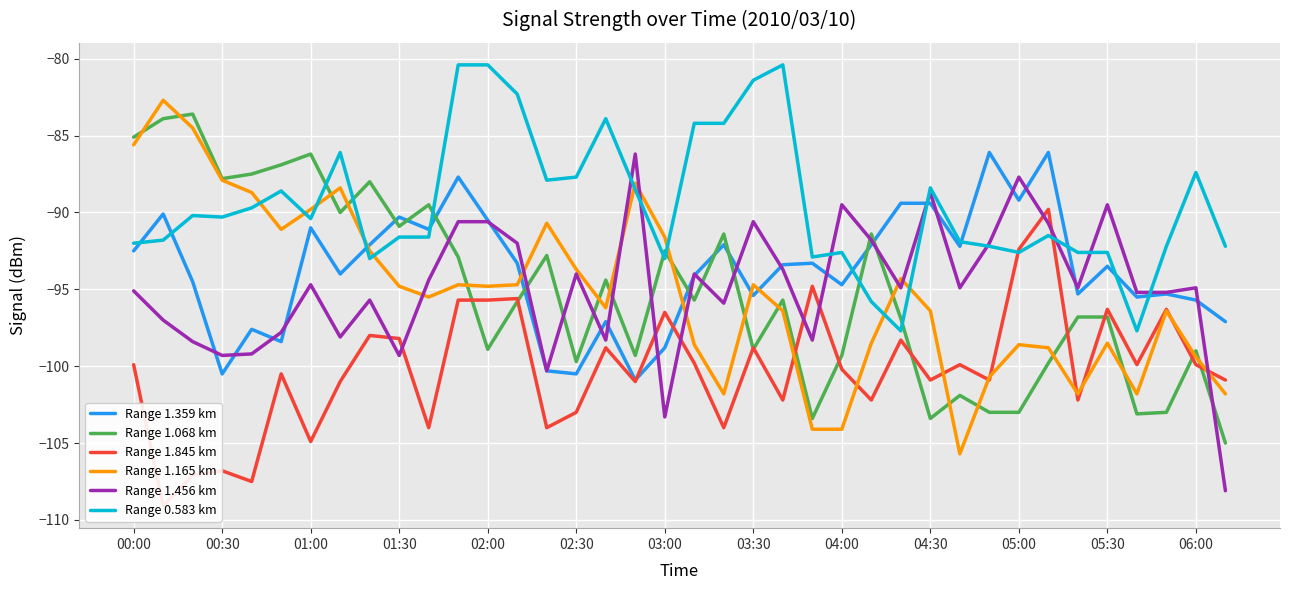

How many intersections are there between Range 1.845 km and Range 0.583 km?

2